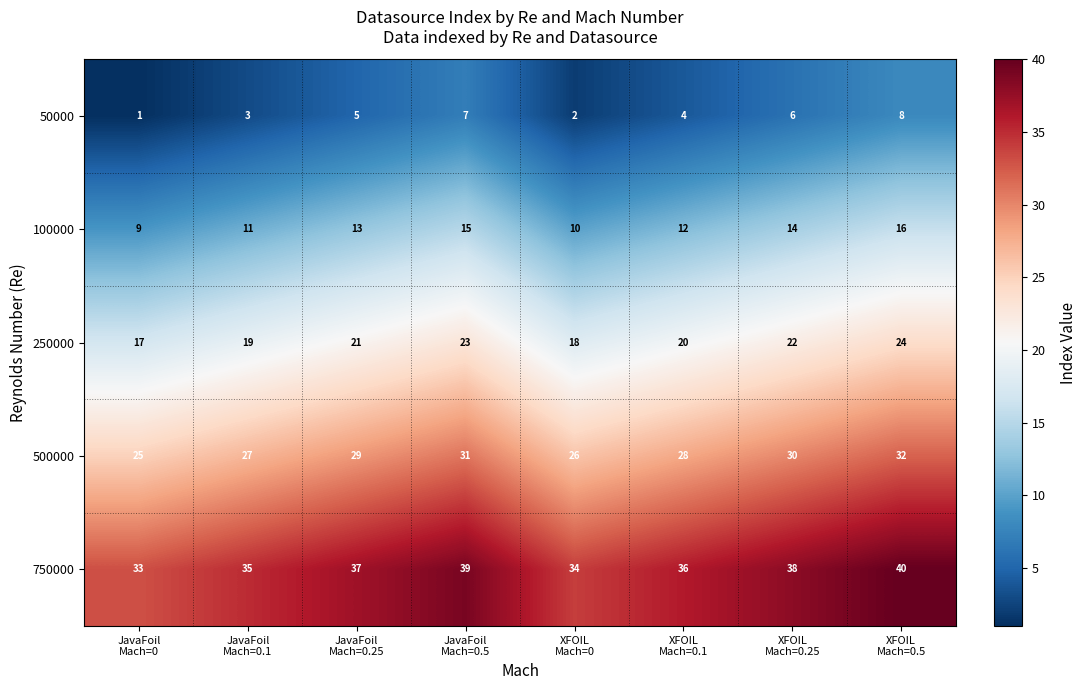

Count the 250000 values in the range 19 to 23.

5